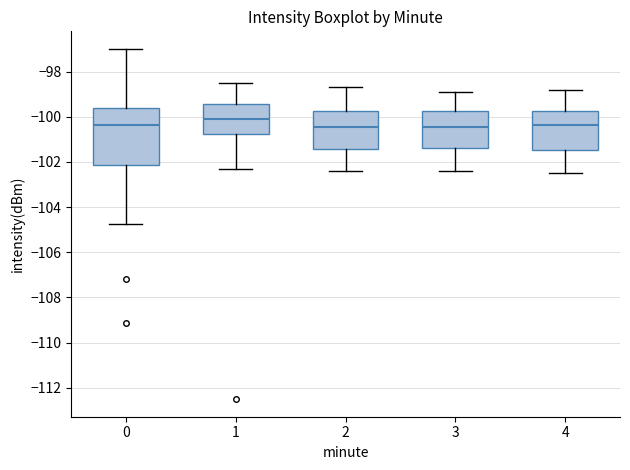

Comparing the boxes themselves (not the whiskers), which one is the tallest?

0